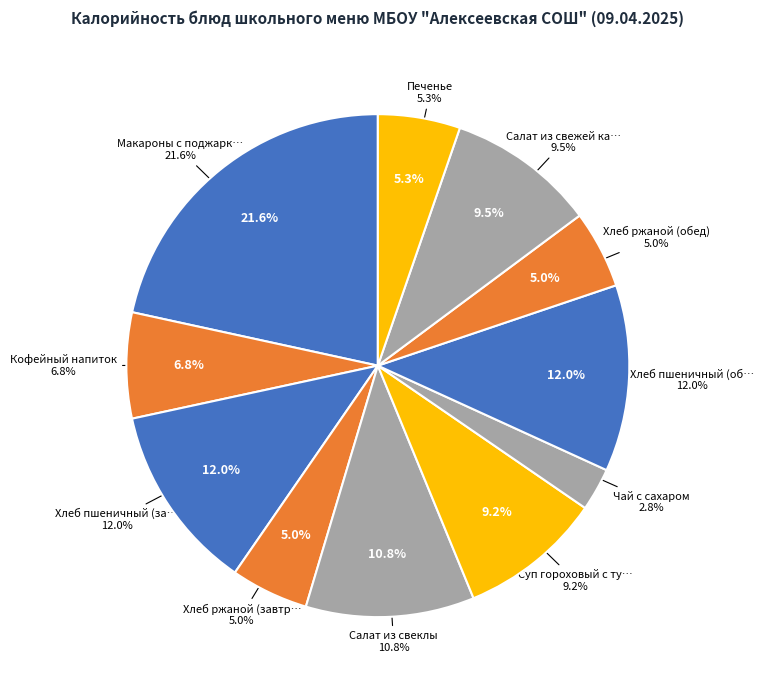

To the nearest percent, what is the combined percentage of Суп гороховый с тушенкой and Хлеб ржаной (обед)?

14%